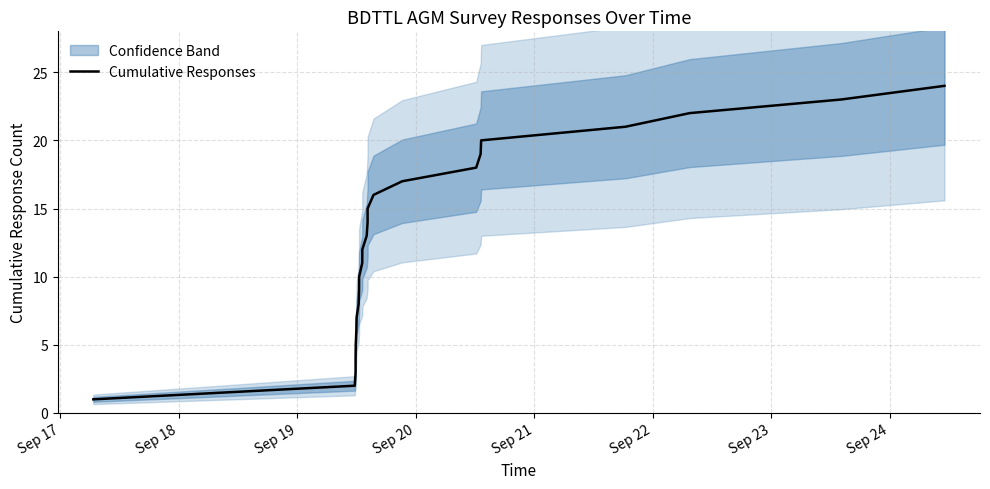

What is the label of the 21st point from the right?

Sep 20